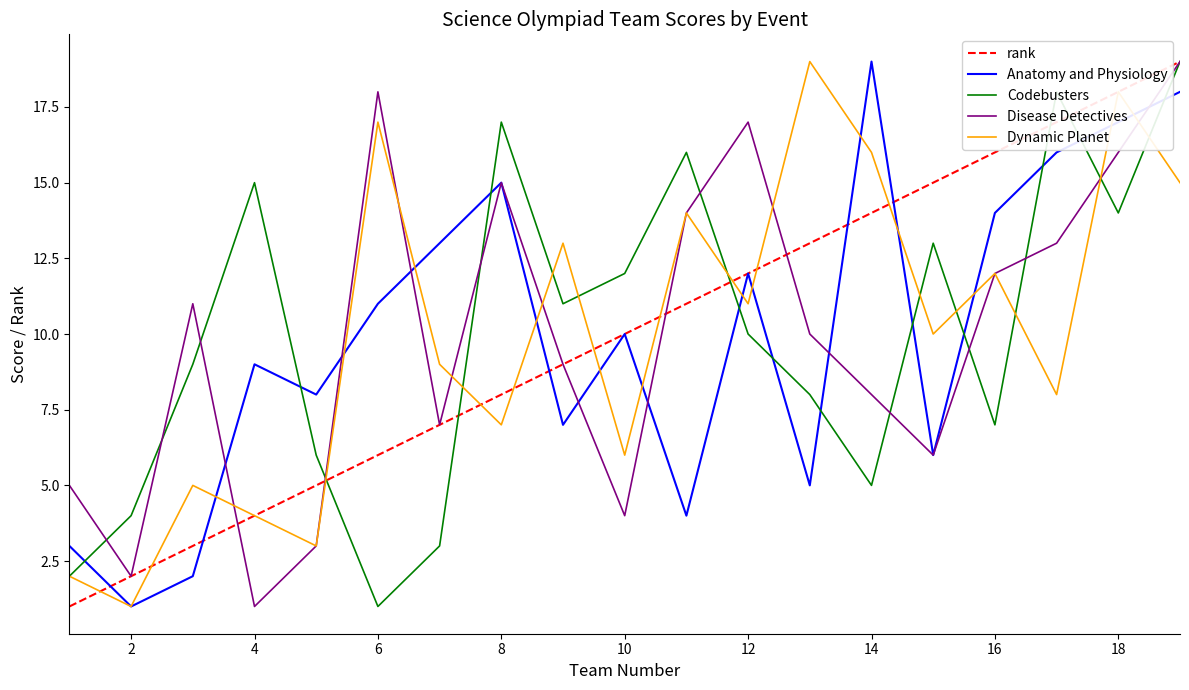

True or false: Codebusters and Anatomy and Physiology cross at least once.

True